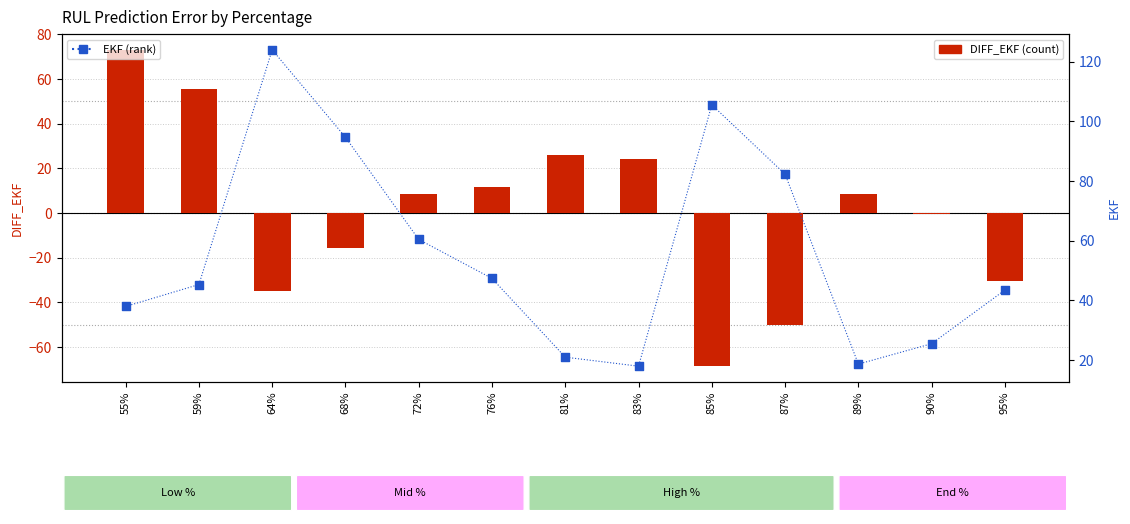

Which series has the largest Y range (max minus min)?

DIFF_EKF